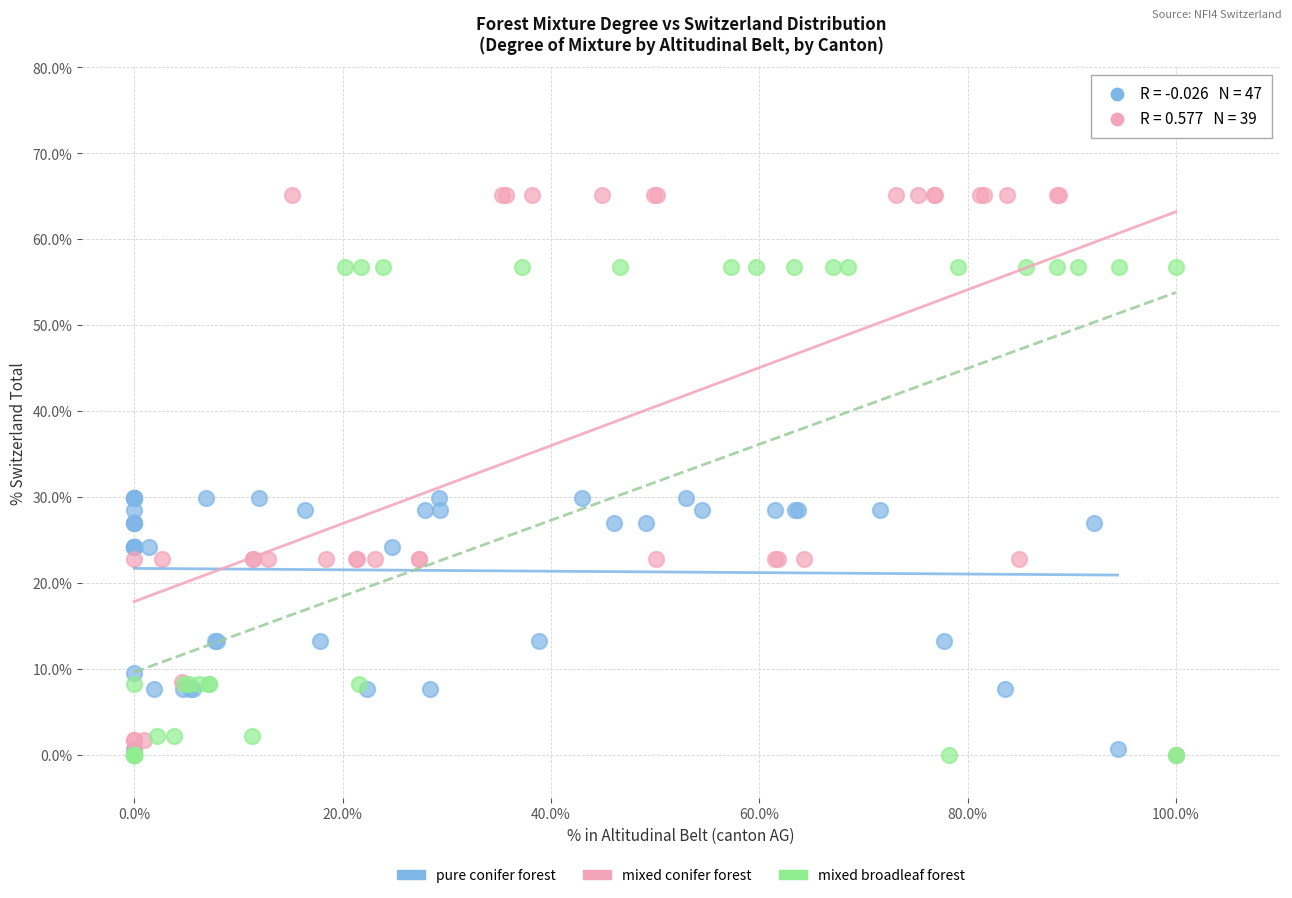

Which series contains the highest Y value?

mixed conifer forest